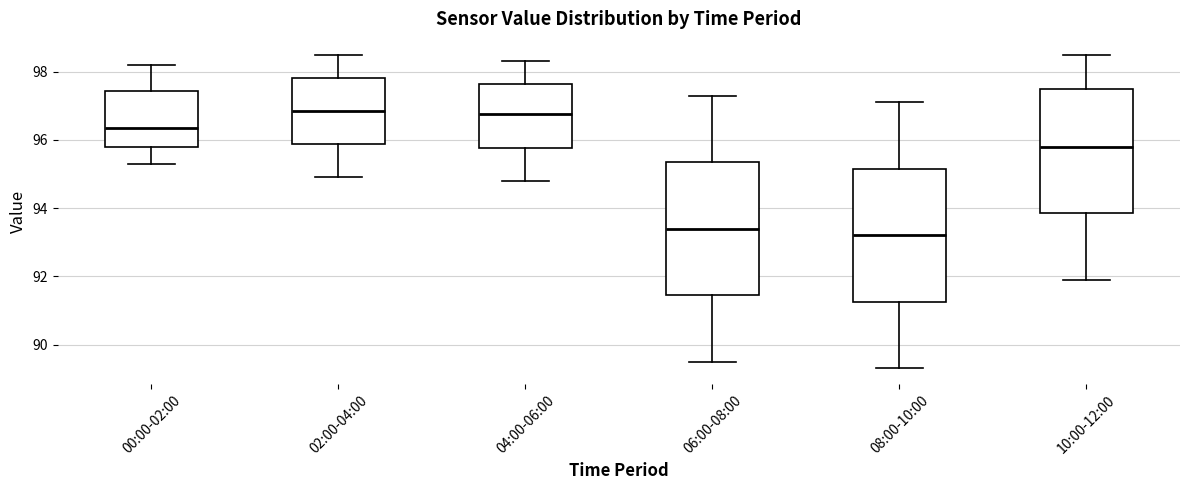

Reading left to right, transcribe this box plot: for each box, give where its median line is, the range the box spans, and where its two whiskers end, as read against the y-axis. The values are not printed on the chart, so give them approximately, as read against the axis.

00:00-02:00: median 96.4, box 95.8 to 97.4, whiskers 95.4 to 98.2
02:00-04:00: median 96.8, box 95.8 to 97.8, whiskers 95.0 to 98.6
04:00-06:00: median 96.8, box 95.8 to 97.6, whiskers 94.8 to 98.4
06:00-08:00: median 93.4, box 91.4 to 95.4, whiskers 89.6 to 97.4
08:00-10:00: median 93.2, box 91.2 to 95.2, whiskers 89.4 to 97.2
10:00-12:00: median 95.8, box 93.8 to 97.6, whiskers 92.0 to 98.6